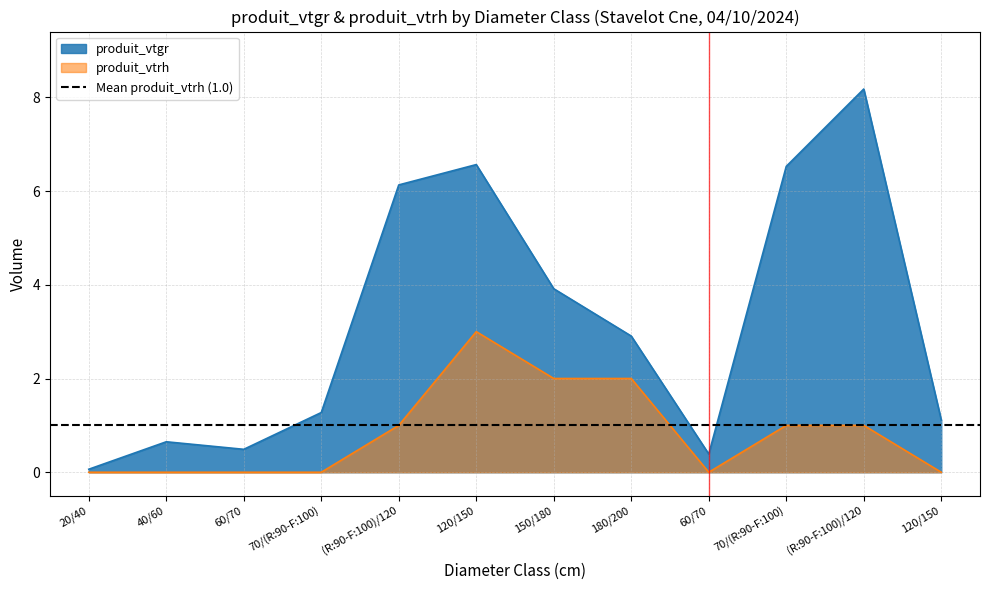

At which category is the sum across all series the highest?

120/150